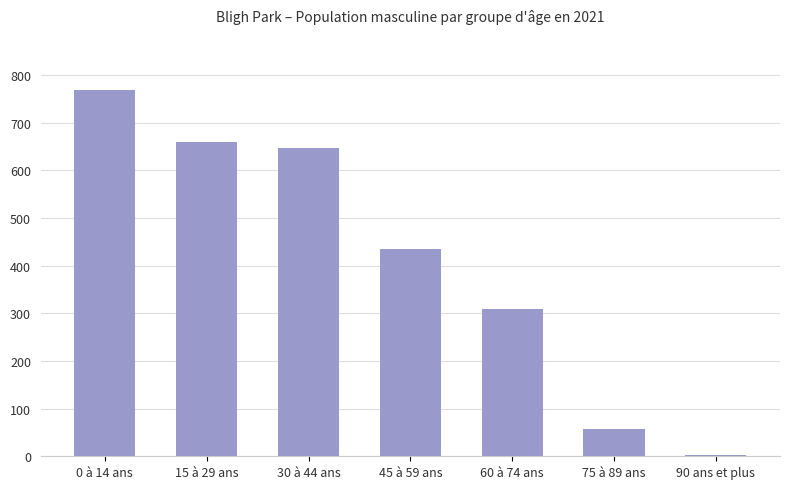

List the labels in order of value, smallest first.

90 ans et plus, 75 à 89 ans, 60 à 74 ans, 45 à 59 ans, 30 à 44 ans, 15 à 29 ans, 0 à 14 ans